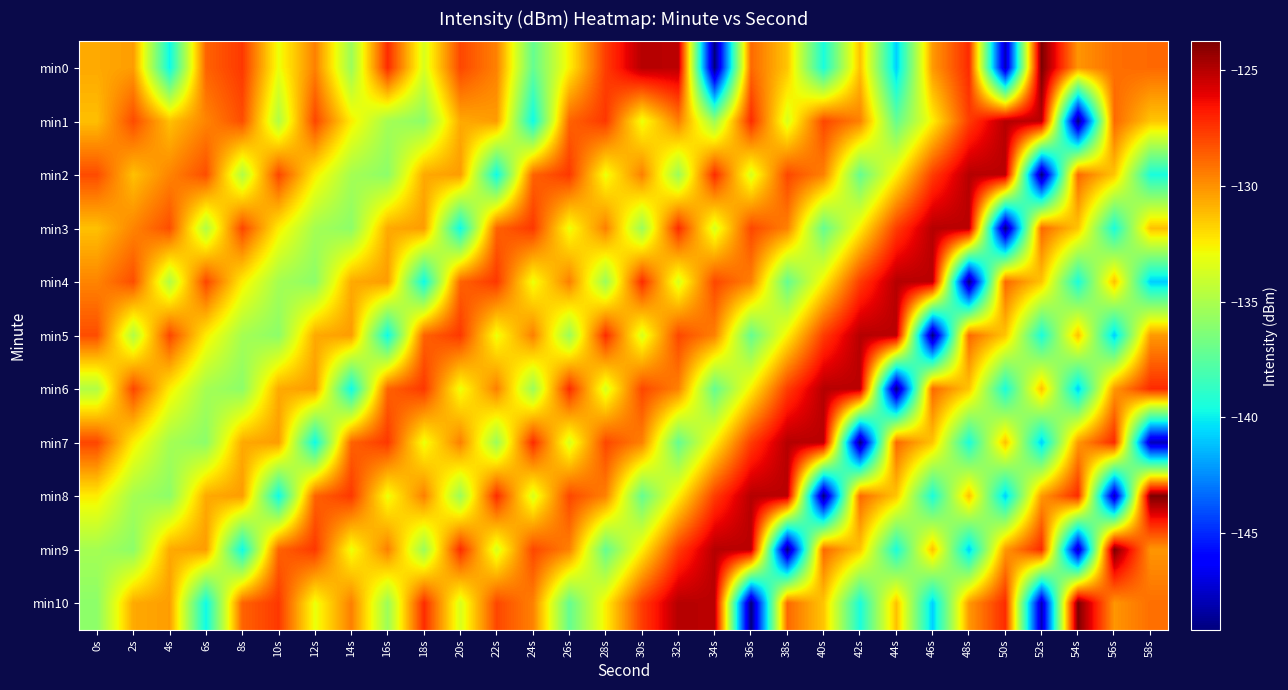

Which series has the widest spread of values?

min0